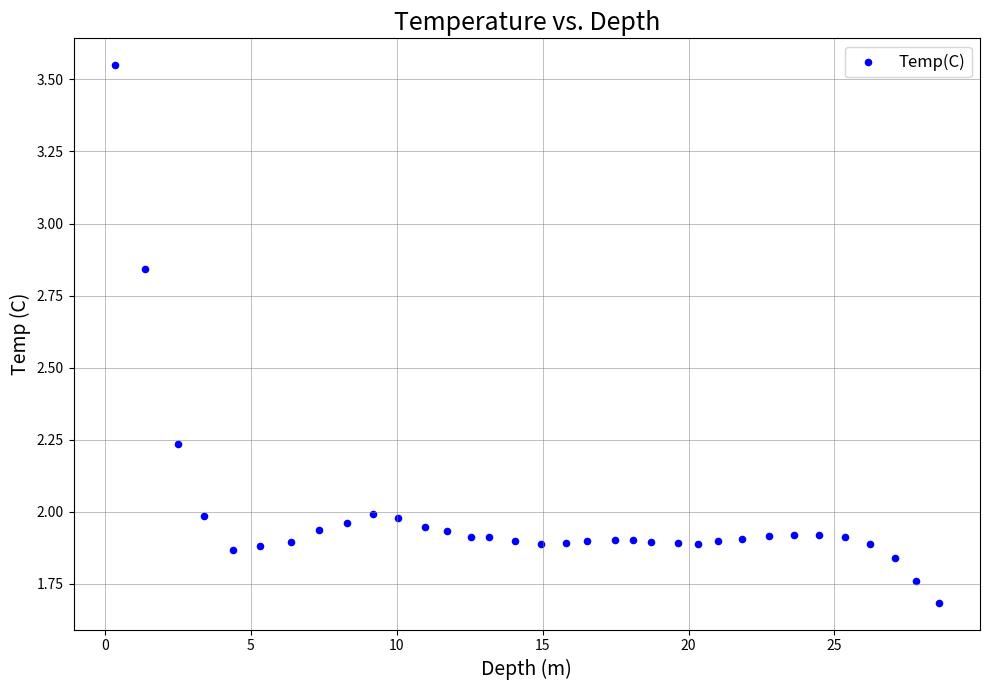

What is the range of X values (max minus min)?

28.2